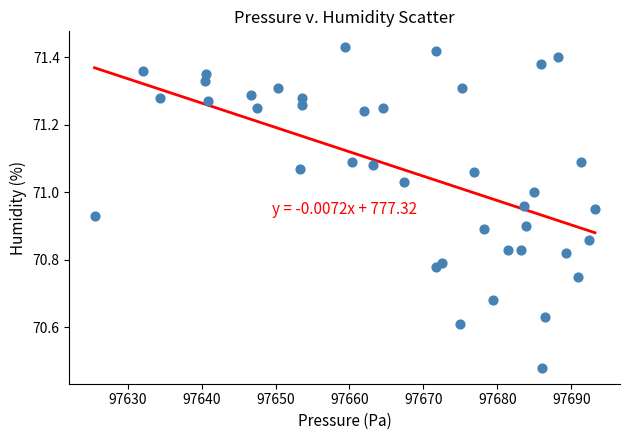

What is the range of X values (max minus min)?

67.7